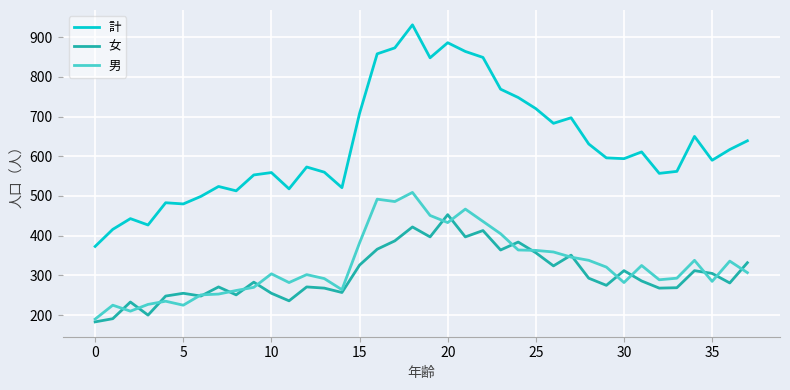

Which series has the largest total across all categories?

計